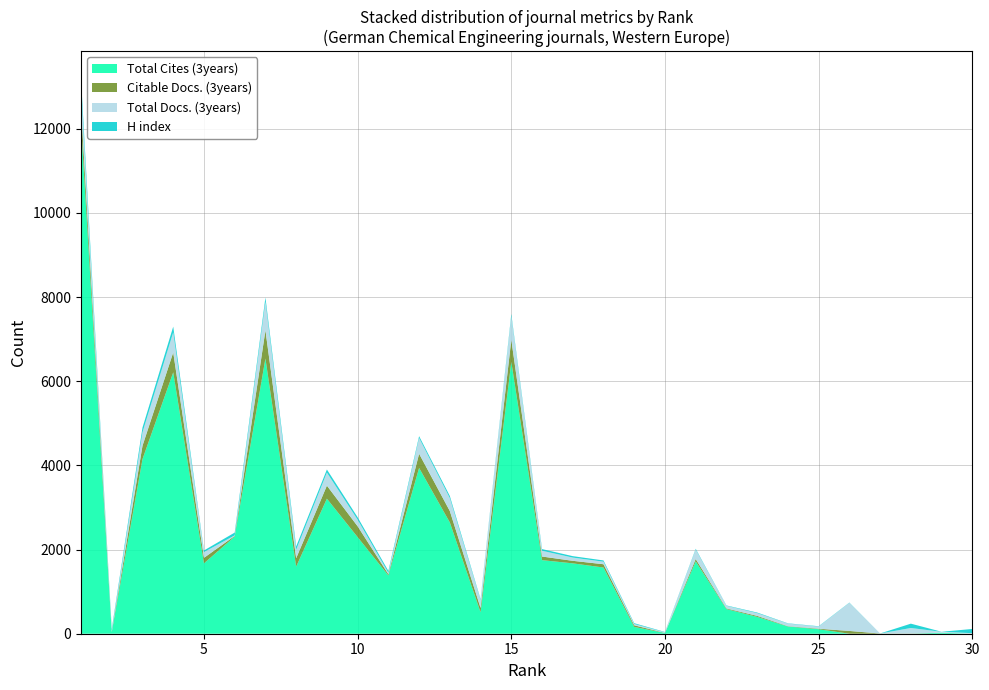

Reading left to right, list all the values displayed in this chart.

Total Cites (3years): 12109	37	4148	6211	1672	2310	6538	1594	3209	2295	1385	3939	2644	509	6462	1748	1672	1573	162	17	1719	586	400	172	107	0	0	0	24	0
Citable Docs. (3years): 402	8	318	472	131	13	671	199	309	258	28	337	270	102	524	86	60	78	38	3	56	15	24	7	12	66	5	5	0	0
Total Docs. (3years): 469	21	320	478	137	14	684	203	311	156	34	375	309	188	563	137	77	61	31	14	227	62	65	61	51	668	0	131	22	13
H index: 201	48	112	135	38	66	95	77	73	58	45	43	49	21	47	40	34	29	19	8	17	9	14	7	8	6	1	103	1	100